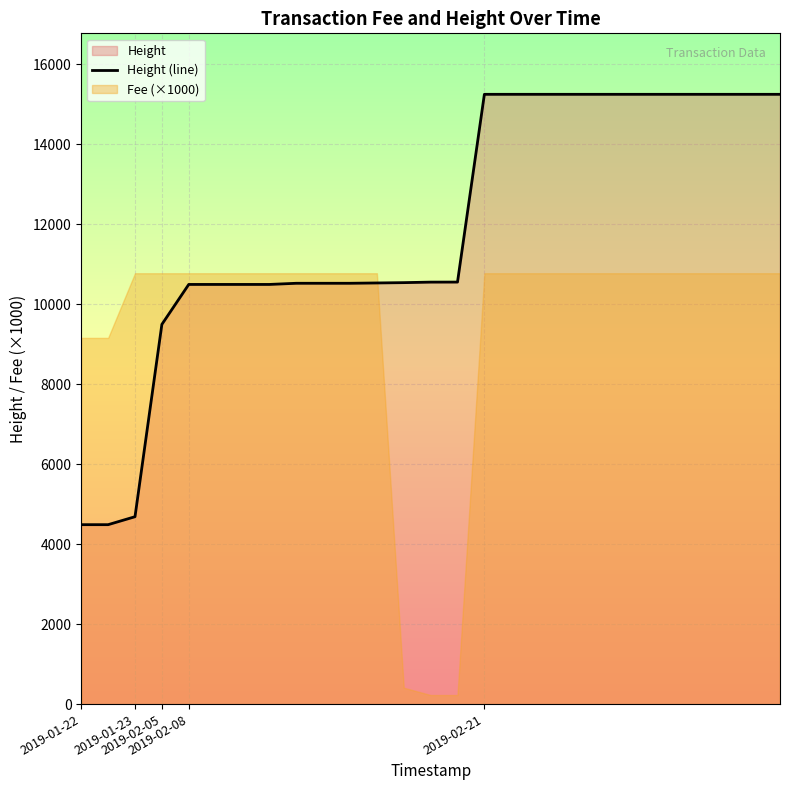

Where does the data first go above 10553?

14